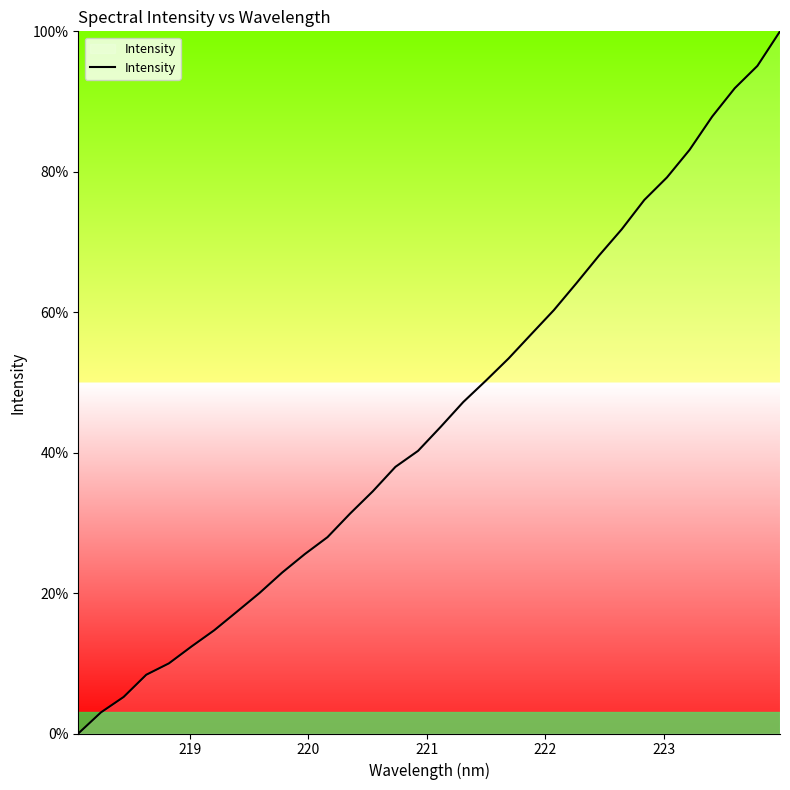

What is the maximum value shown in the chart?

100.0